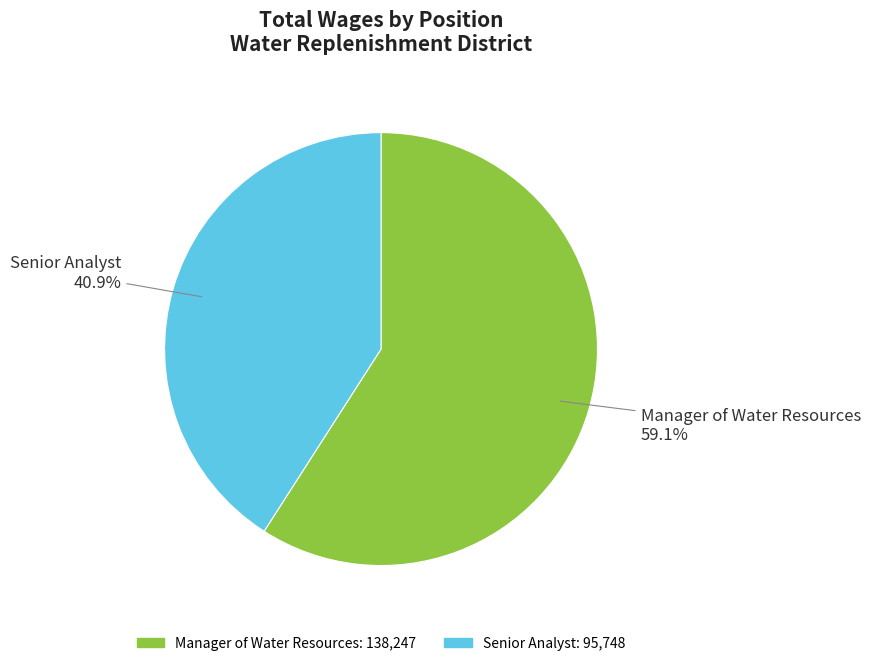

To the nearest percent, what is the average slice percentage?

50%